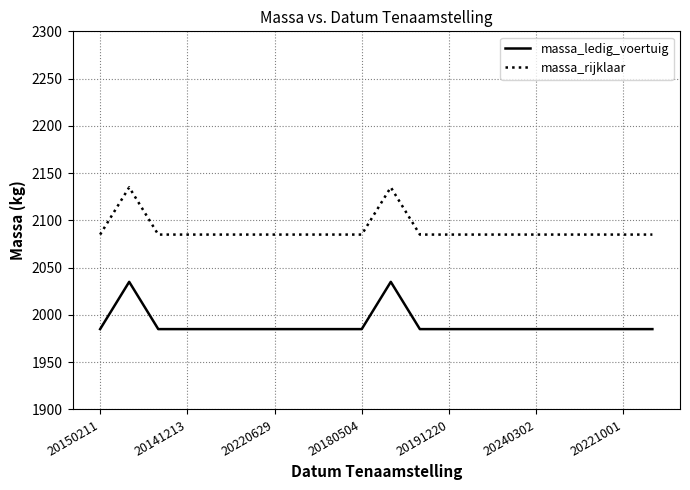

List the series in order of their overall mean, lowest first.

massa_ledig_voertuig, massa_rijklaar